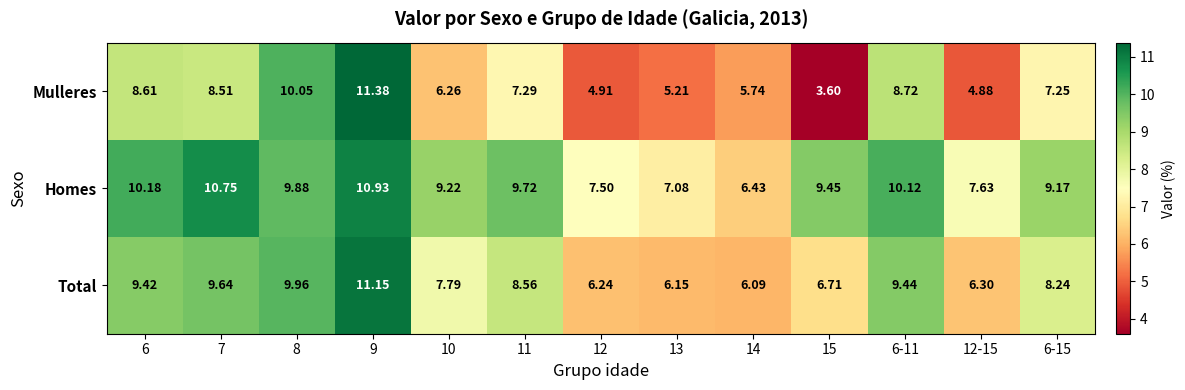

Which series has the largest total across all categories?

Homes